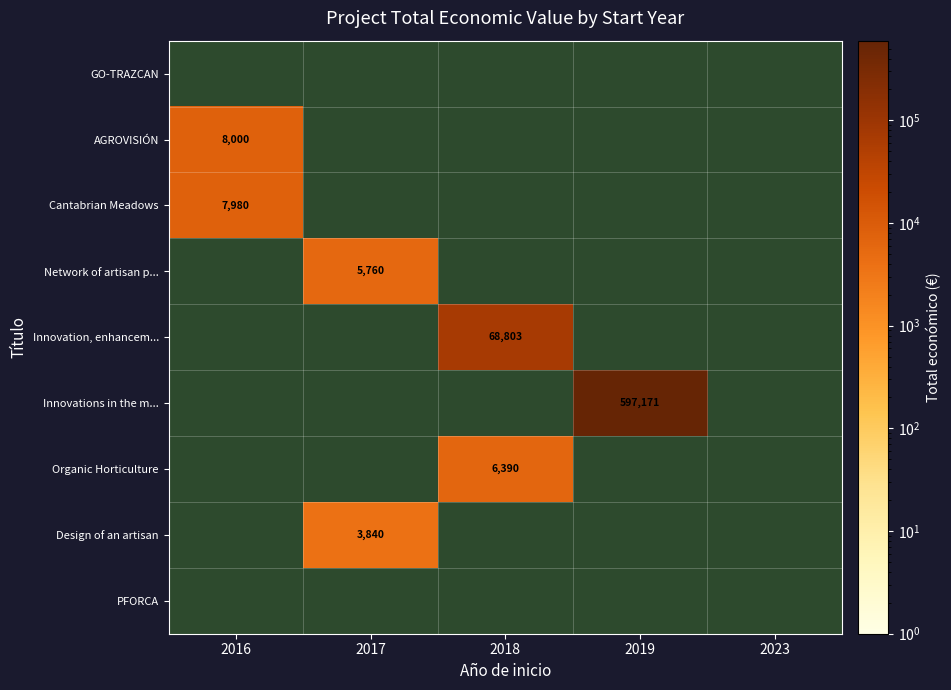

The value of Network of artisan p... at 2017 is 8509. True or false?

False